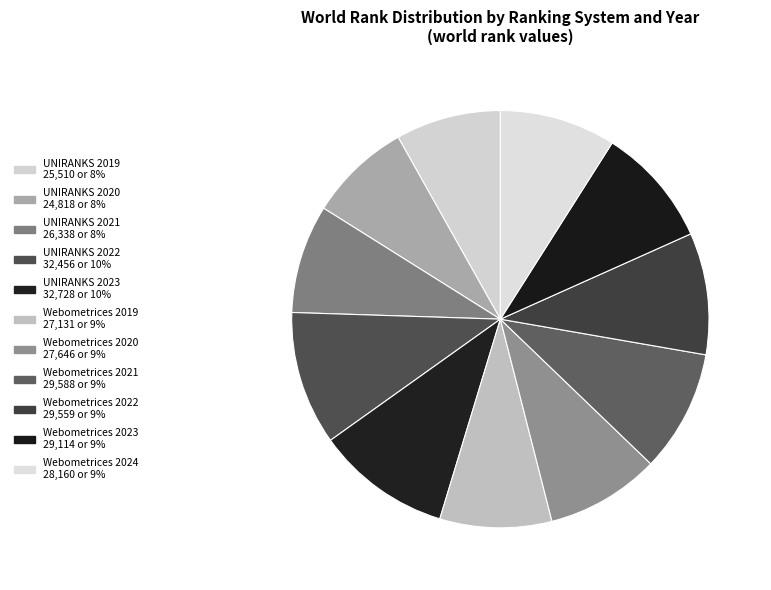

To the nearest percent, what portion does Webometrices 2022 represent?

9%